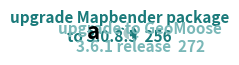

Rank the categories by value from lowest to highest.

upgrade Mapbender package to 3.0.8.5, upgrade to GeoMoose 3.6.1 release